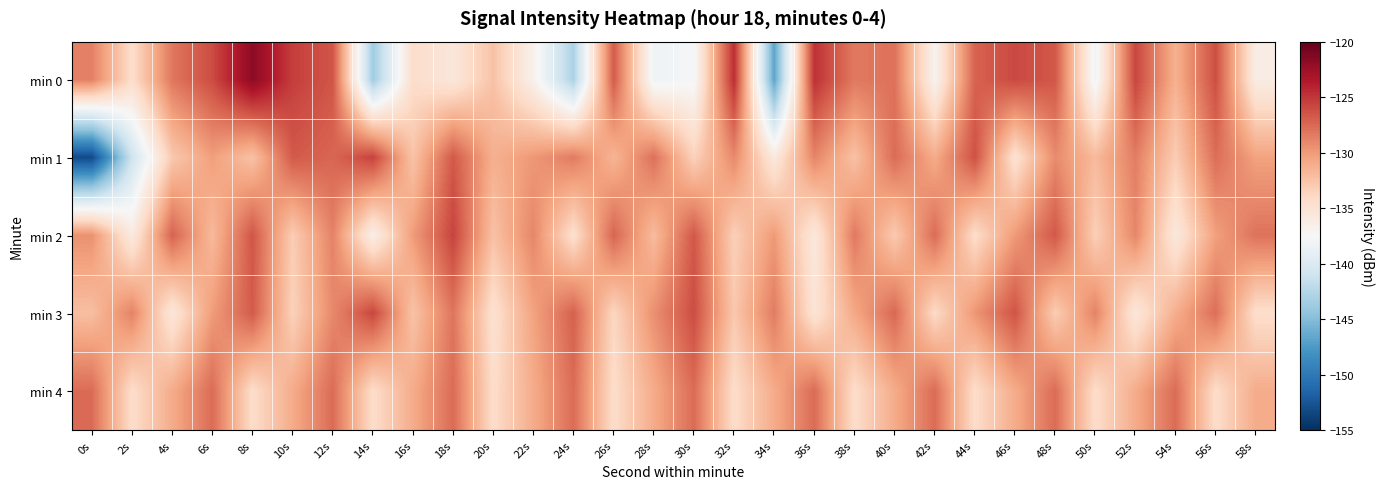

Which label corresponds to the smallest value in the chart?

0s